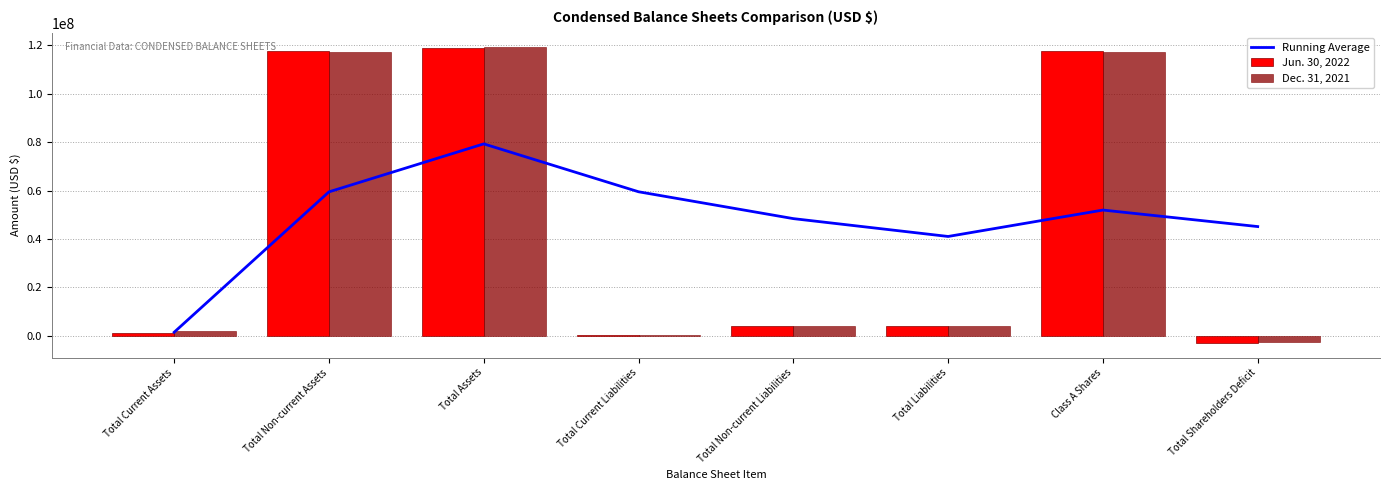

How many values in Jun. 30, 2022 are above zero?

7